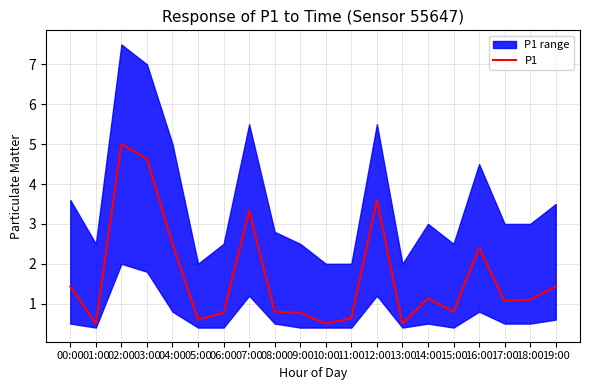

Rank the categories by value from lowest to highest.

01:00, 10:00, 13:00, 05:00, 11:00, 06:00, 09:00, 08:00, 15:00, 17:00, 18:00, 14:00, 00:00, 19:00, 16:00, 04:00, 07:00, 12:00, 03:00, 02:00